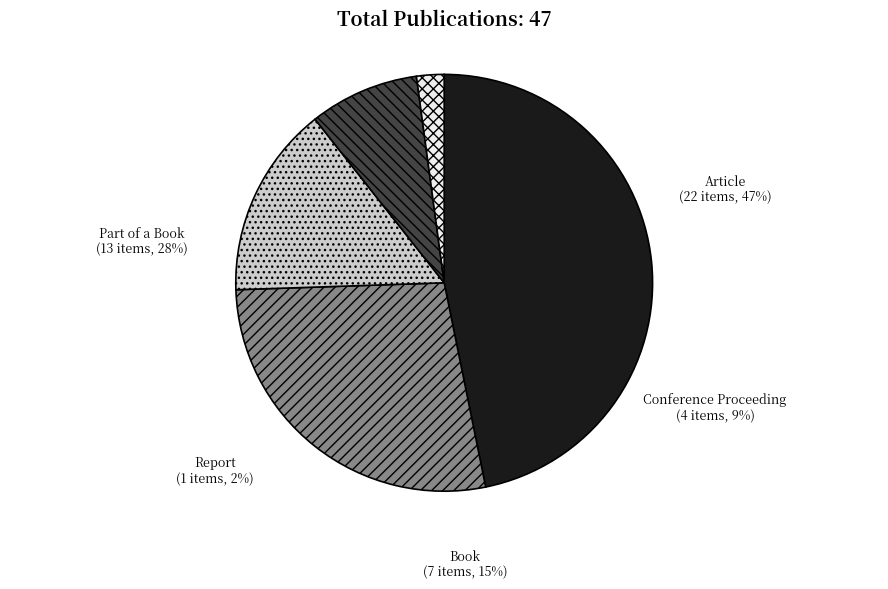

What percentage is the Article slice, to the nearest percent?

47%